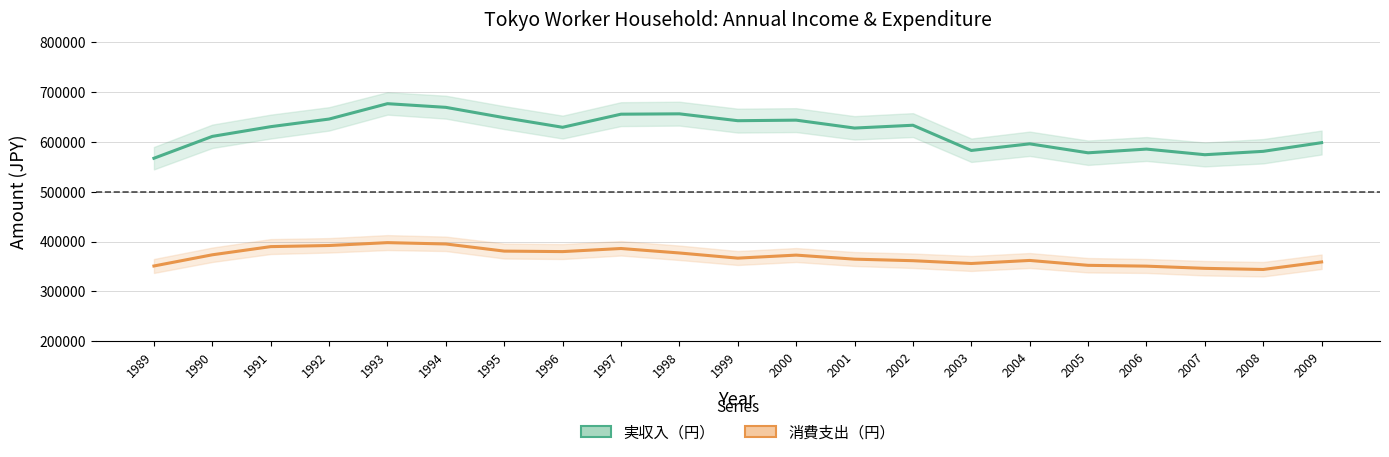

What is the sum of the 実収入（円） values at 2002 and 1993?

1310755